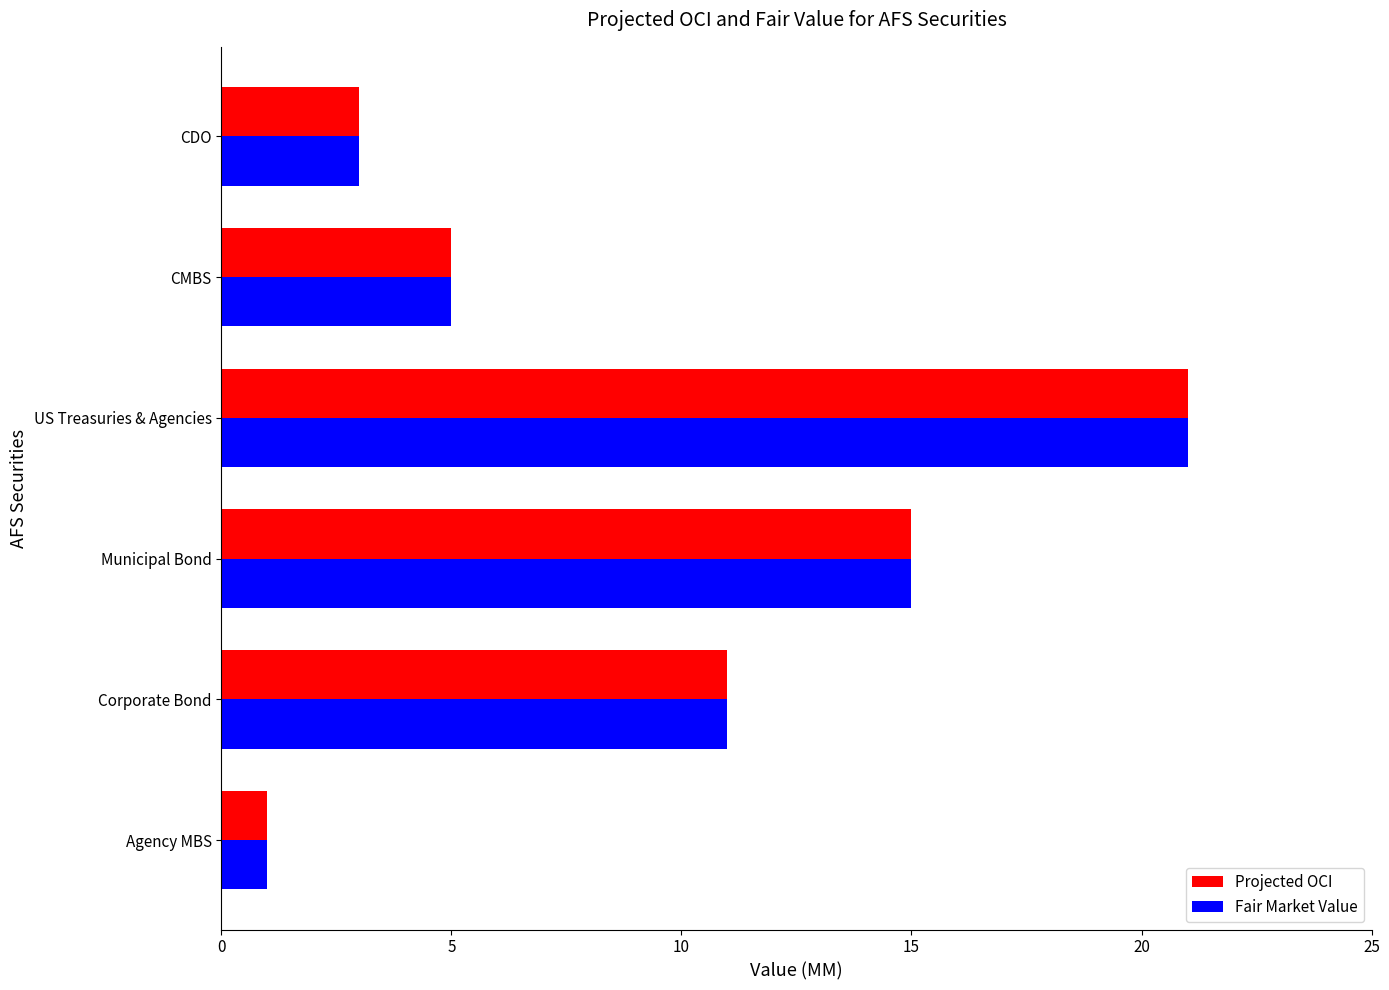

List the labels in order of Fair Market Value value, smallest first.

Agency MBS, CDO, CMBS, Corporate Bond, Municipal Bond, US Treasuries & Agencies